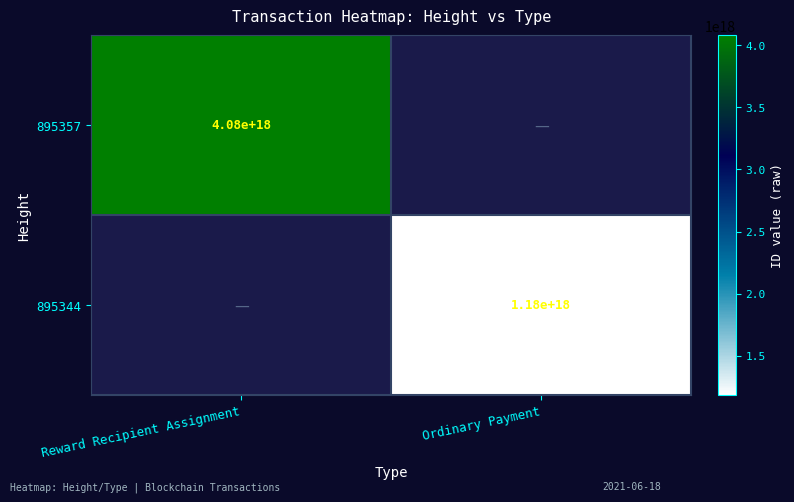

True or false: 895357 has a value of 4080000000000000000 at Reward Recipient Assignment.

True